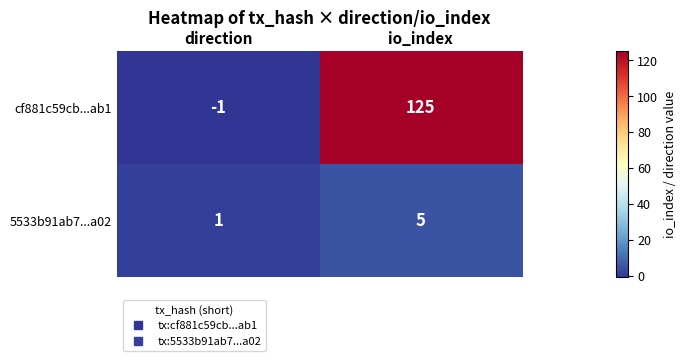

Rank the series at io_index from lowest to highest value.

5533b91ab7...a02, cf881c59cb...ab1